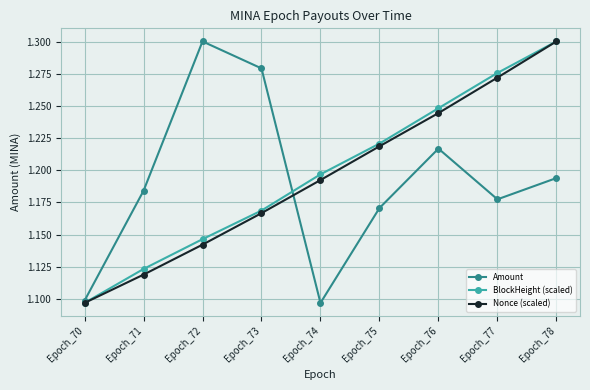

The value of Nonce (scaled) at Epoch_78 is 1.3. True or false?

True